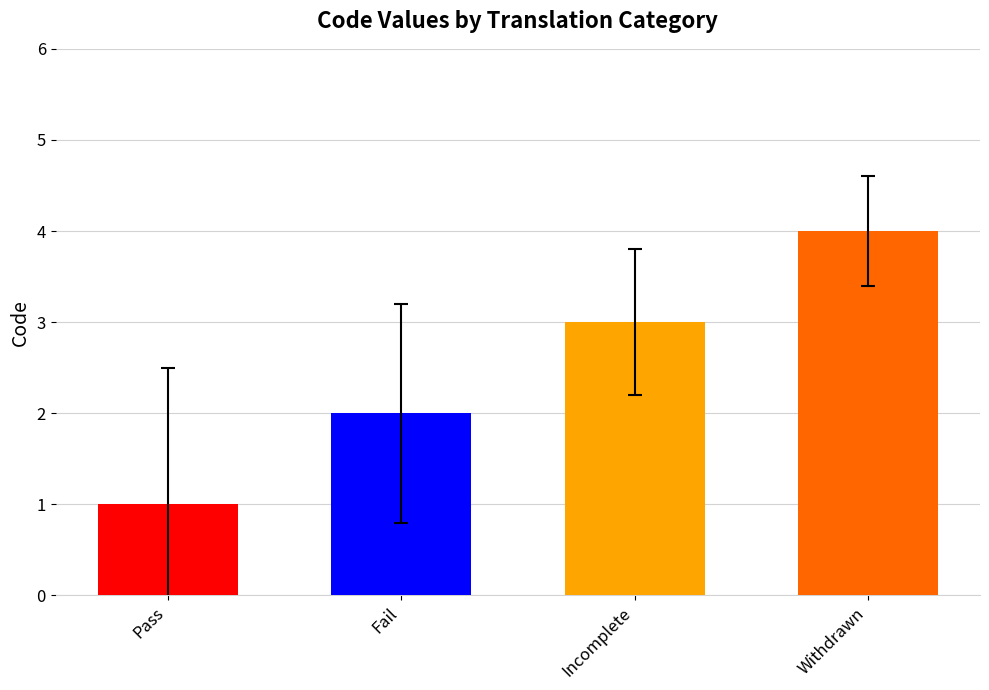

What is the label of the 1st bar from the right?

Withdrawn